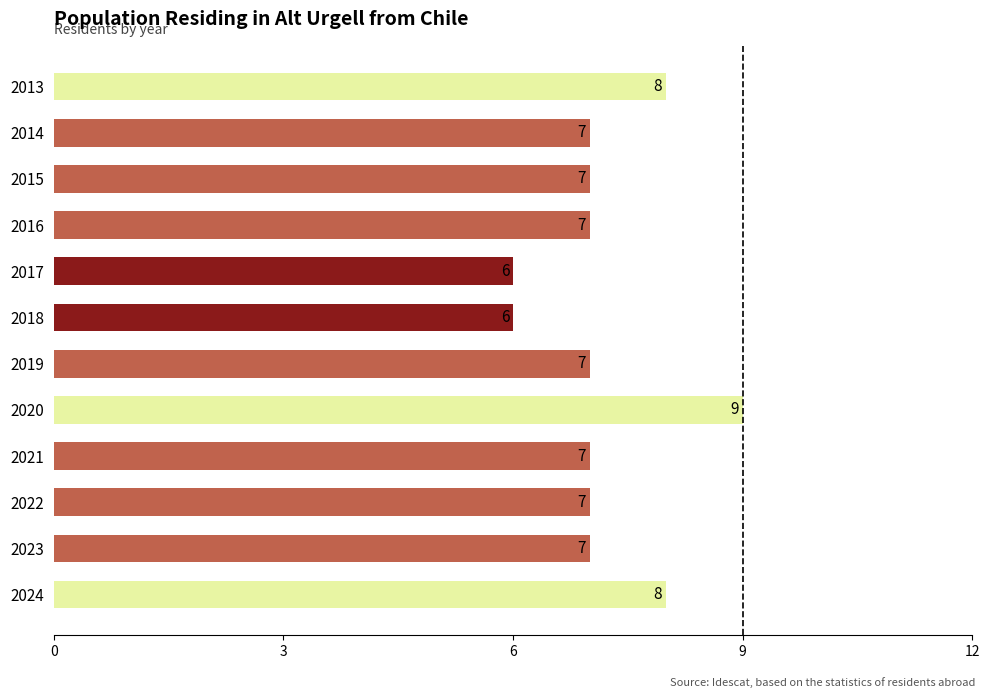

What is the difference between the maximum and minimum values?

3